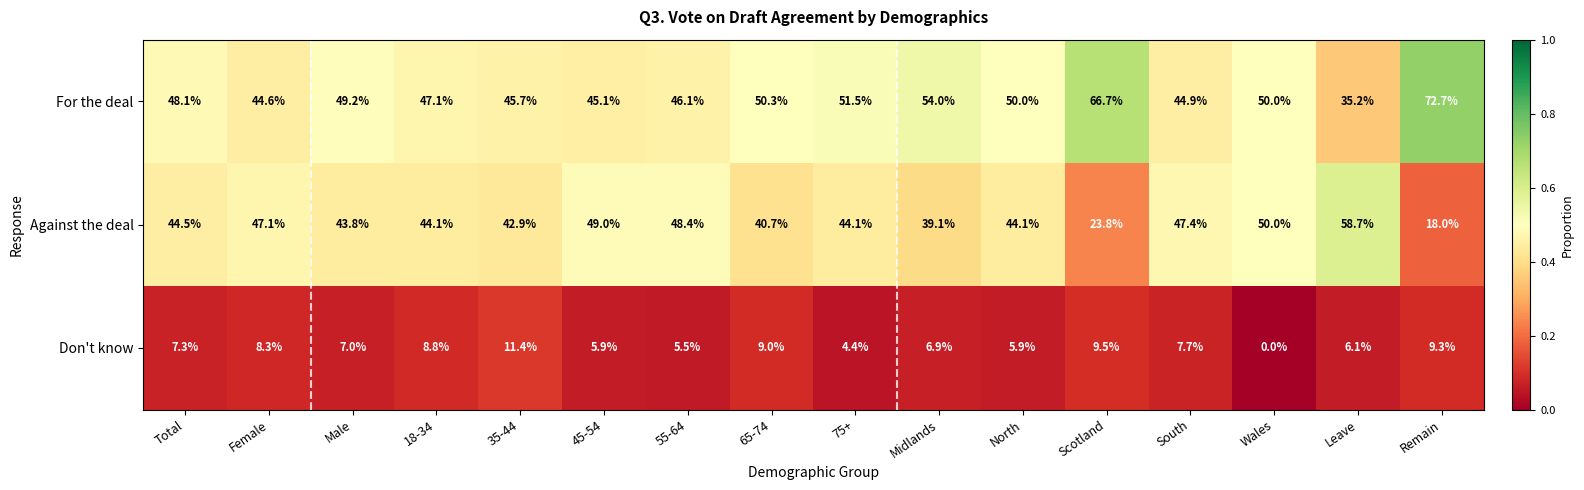

What is the total value across all series at 65-74?

100.0